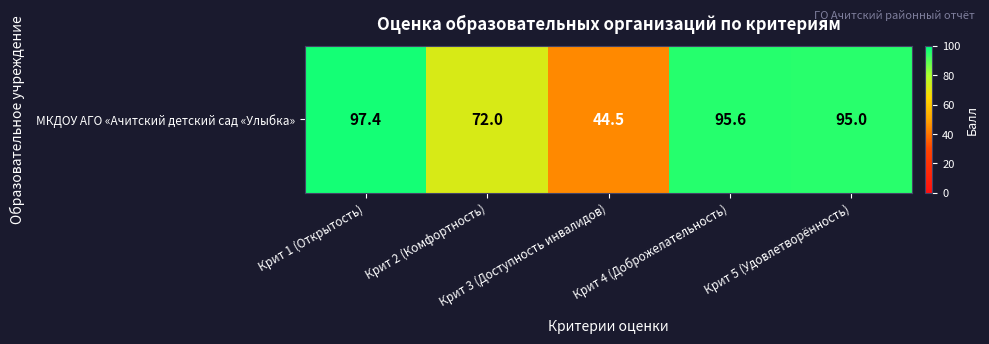

What is the greatest value displayed?

97.4